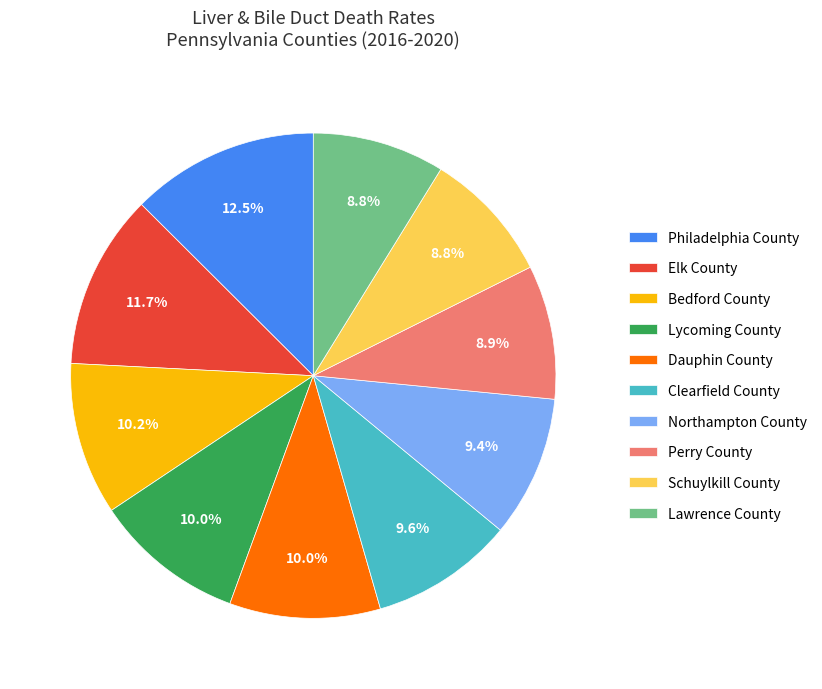

Which category has the biggest portion of the pie?

Philadelphia County